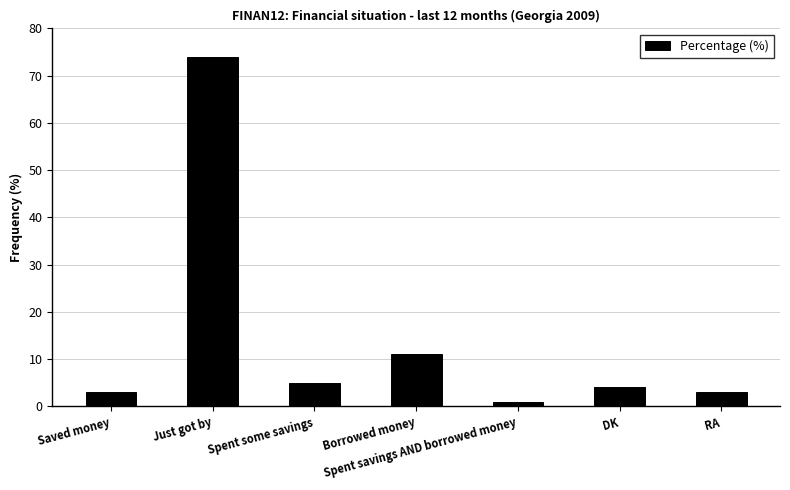

Which category has the highest value across all series?

Just got by